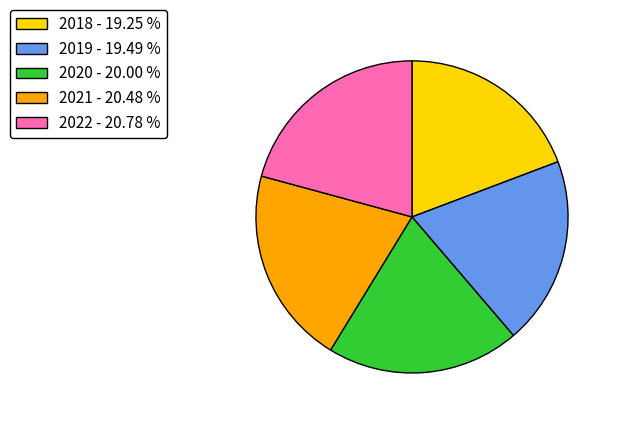

Do 2018 - 19.25 % and 2022 - 20.78 % together represent more than half of the pie?

No